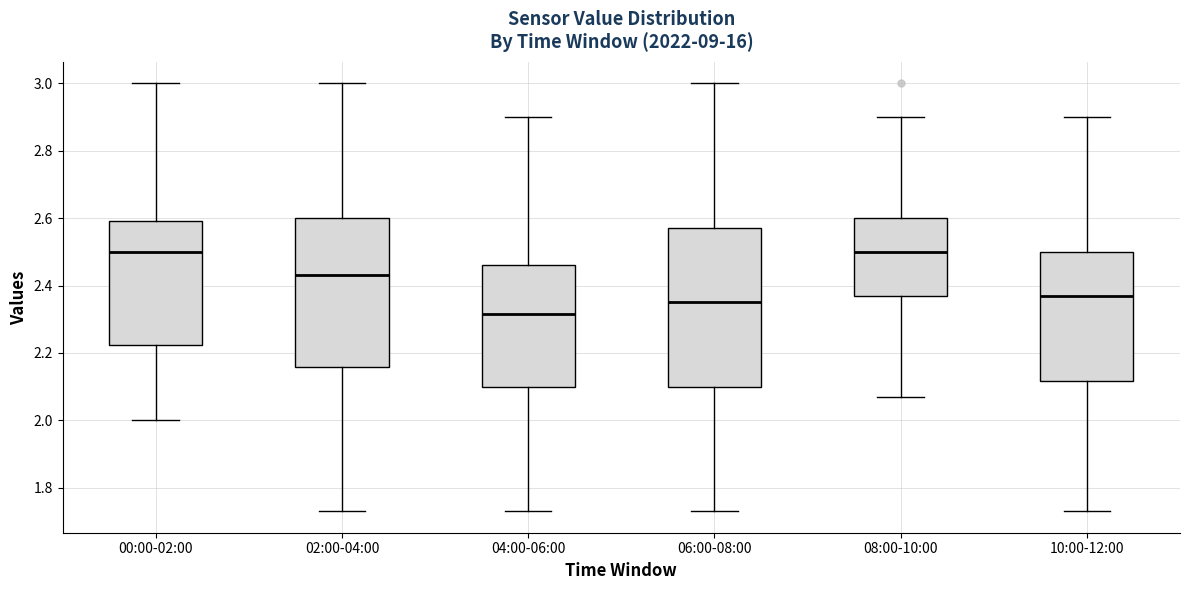

Where does the median line of the box for 10:00-12:00 sit on the y-axis? The values are not printed on the chart, so give them approximately, as read against the axis.

2.38